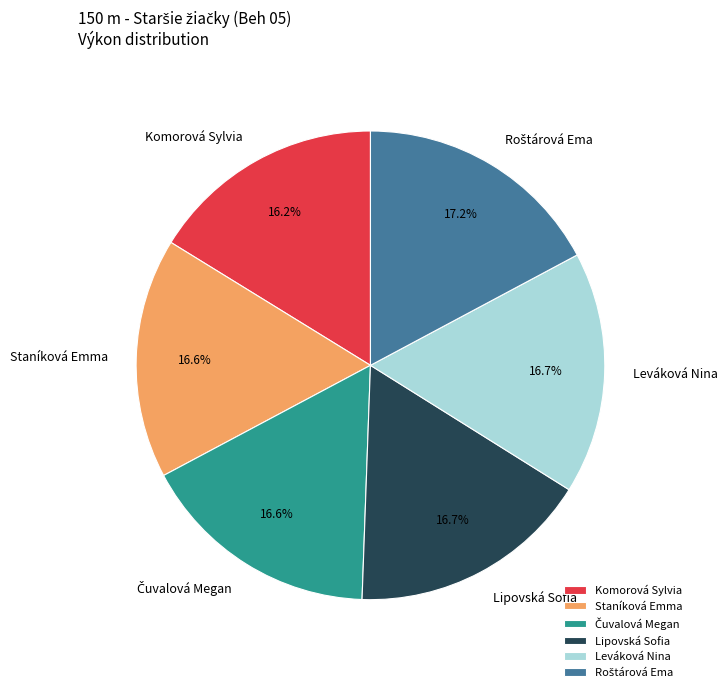

To the nearest percent, what portion does Komorová Sylvia represent?

16%